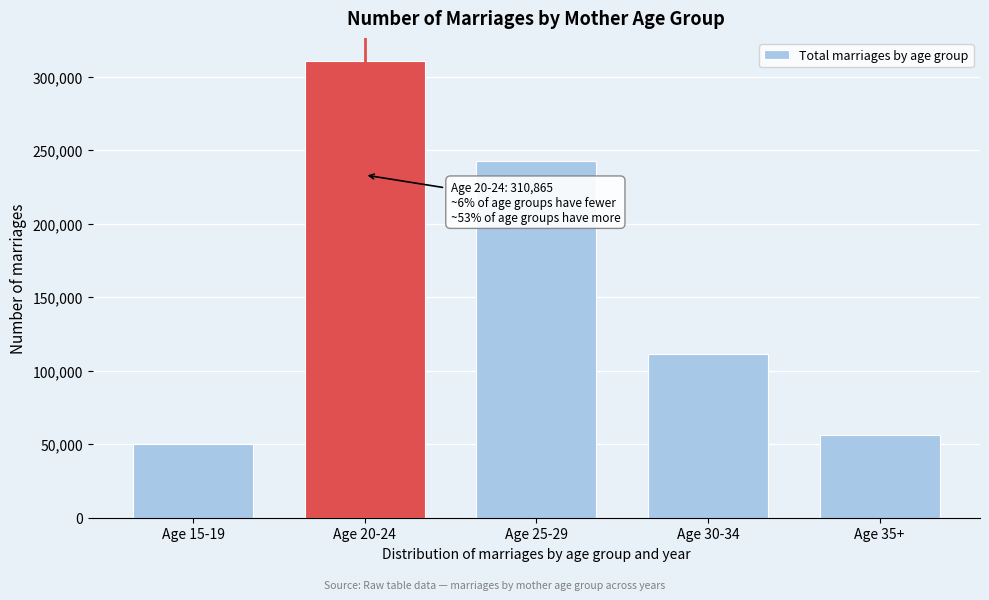

Reading right to left, transcribe all the data shown in this chart.

56134	111048	242623	310865	50432